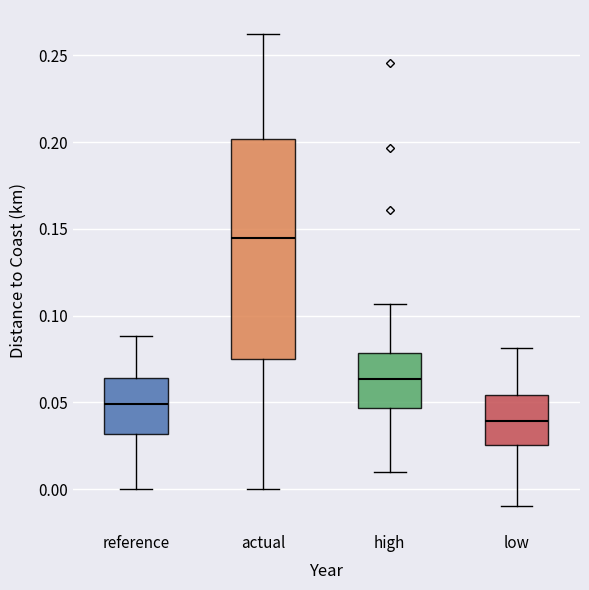

Reading left to right, transcribe this box plot: for each box, give where its median line is, the range the box spans, and where its two whiskers end, as read against the y-axis. The values are not printed on the chart, so give them approximately, as read against the axis.

reference: median 0.050, box 0.030 to 0.065, whiskers 0.000 to 0.090
actual: median 0.145, box 0.075 to 0.200, whiskers 0.000 to 0.260
high: median 0.065, box 0.045 to 0.080, whiskers 0.010 to 0.105
low: median 0.040, box 0.025 to 0.055, whiskers -0.010 to 0.080